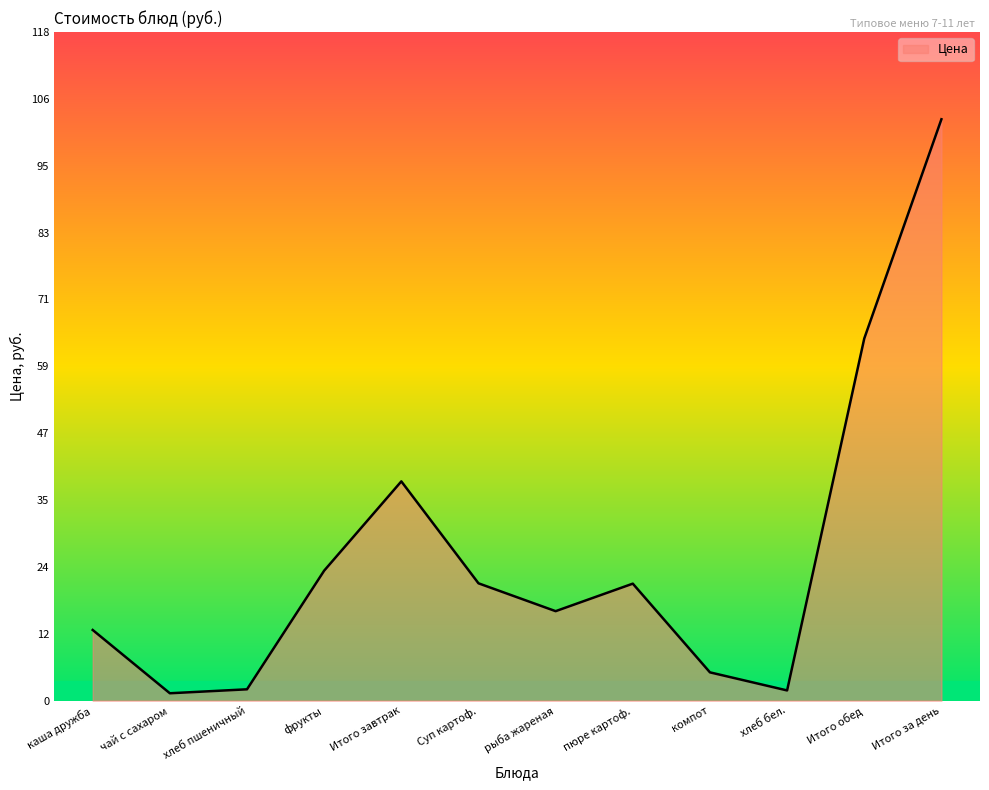

What position from the left is Итого обед?

11